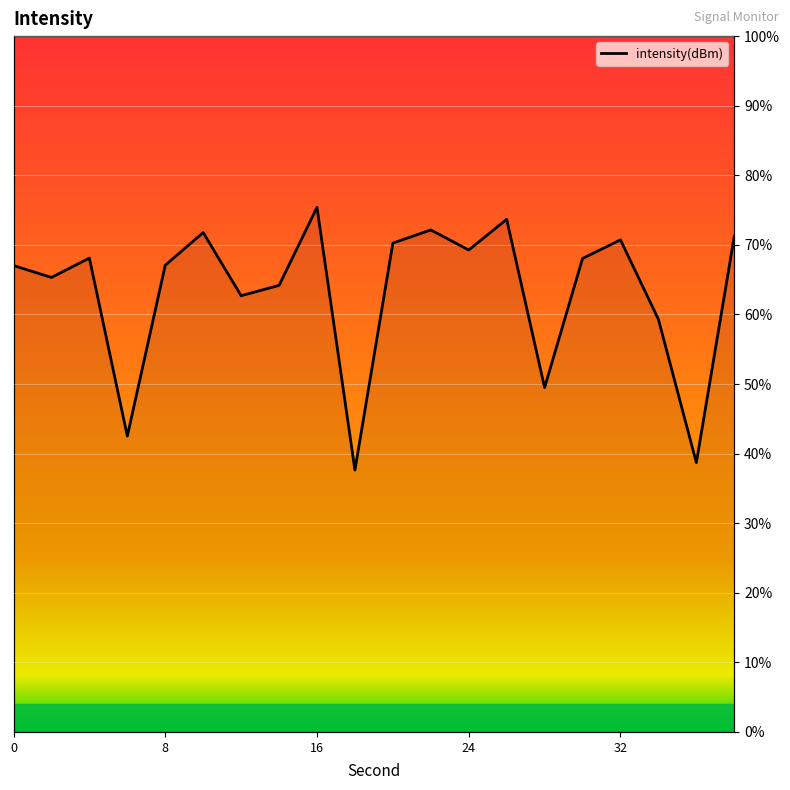

How many lines are shown in the chart?

1